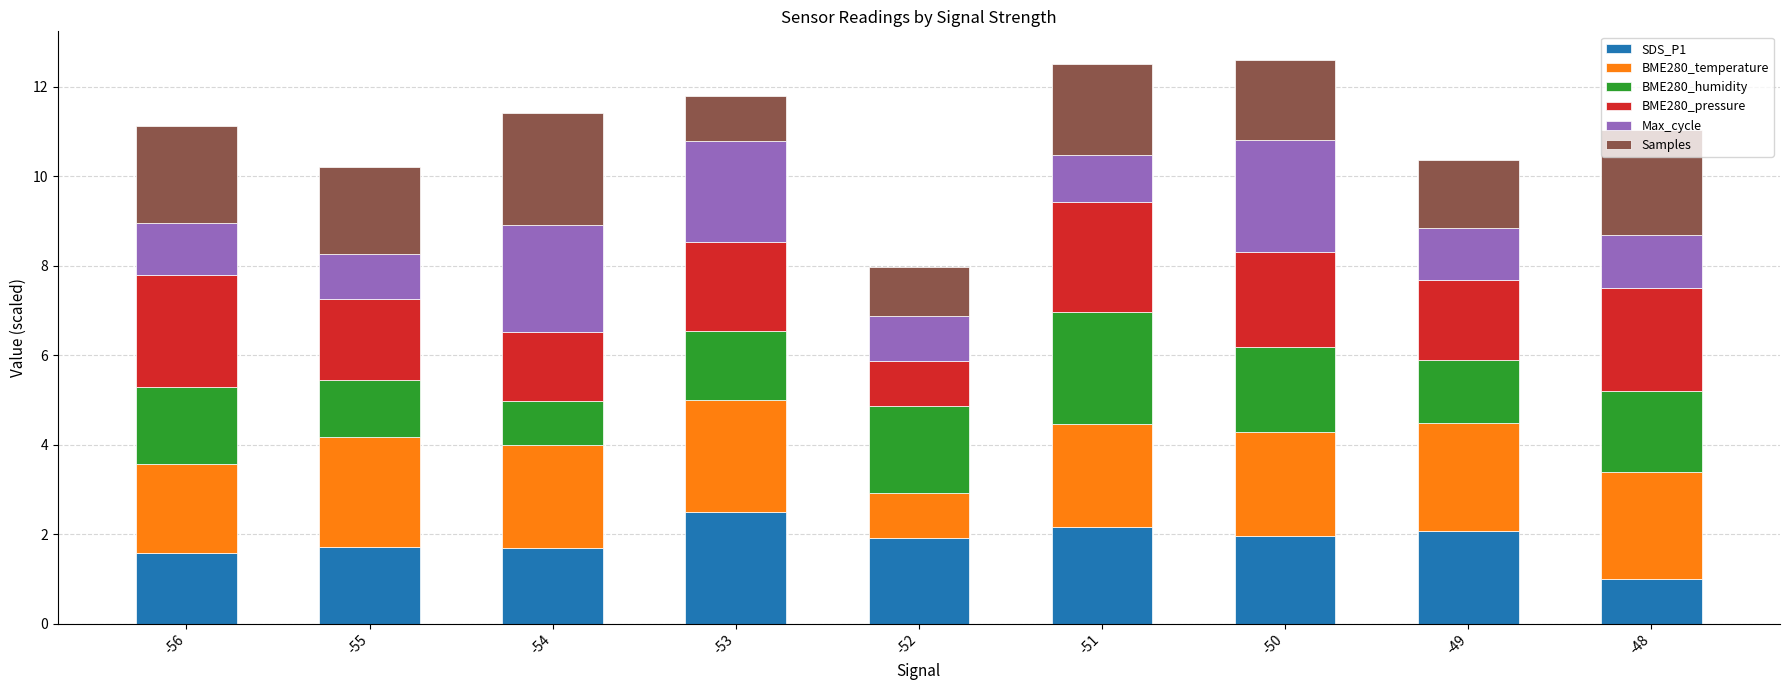

What is the total value across all series at -52?

8.0